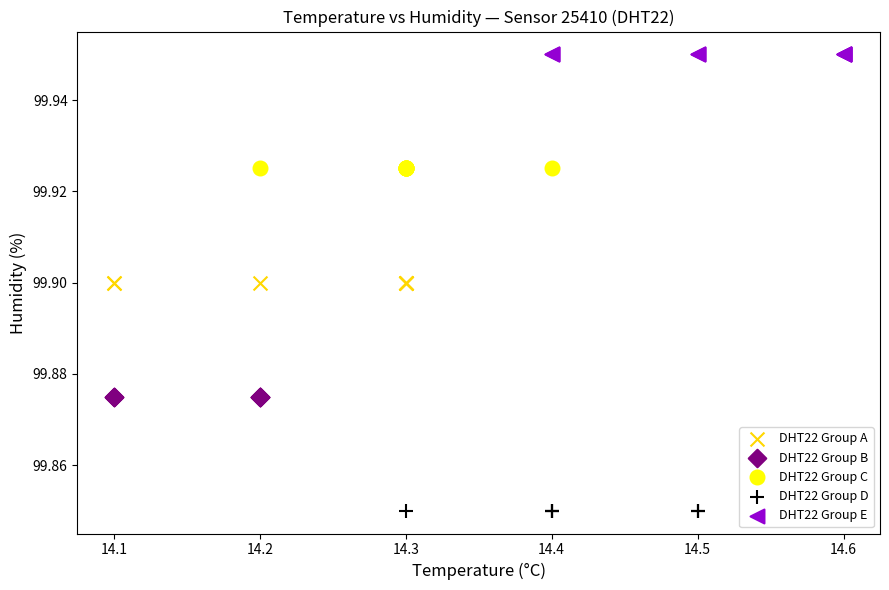

Which series contains the highest Y value?

DHT22 Group E